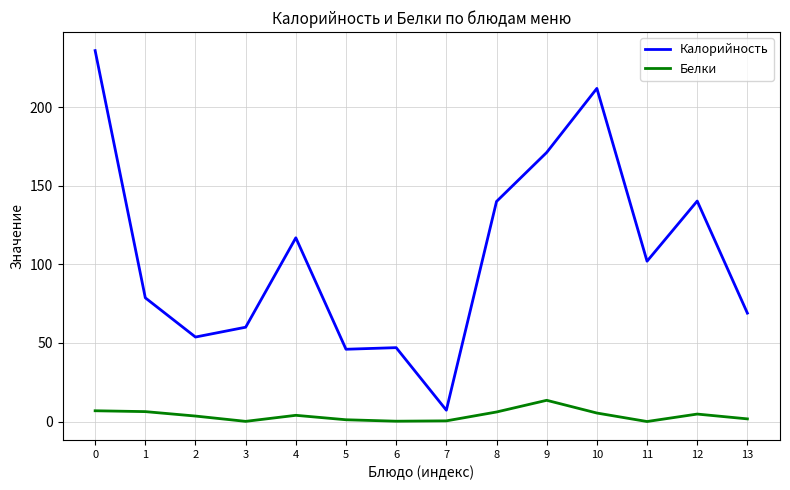

Which series has the widest spread of values?

Калорийность